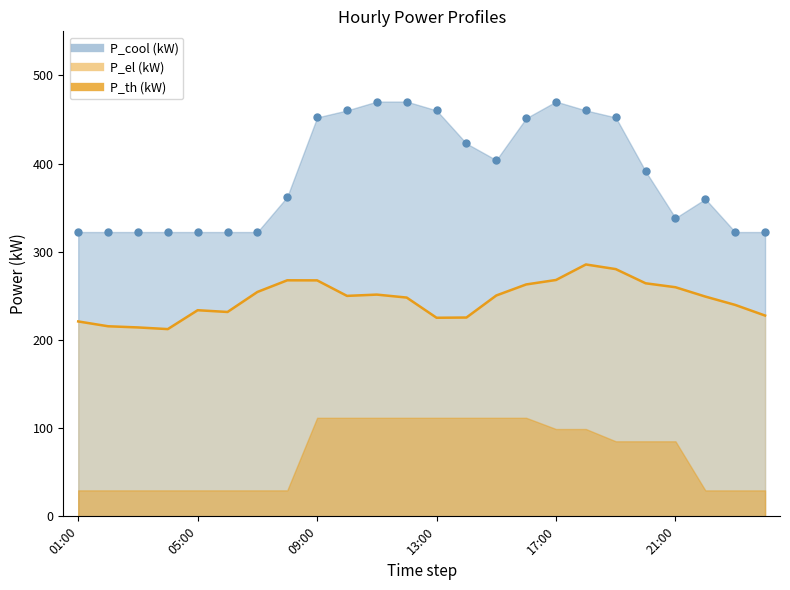

What is the label of the 18th point from the right?

07:00